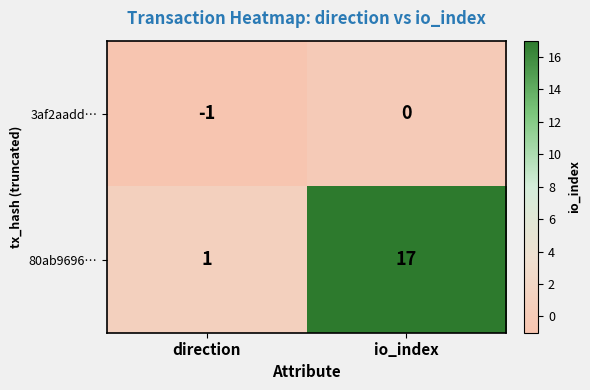

Which series has the largest total across all categories?

80ab9696…